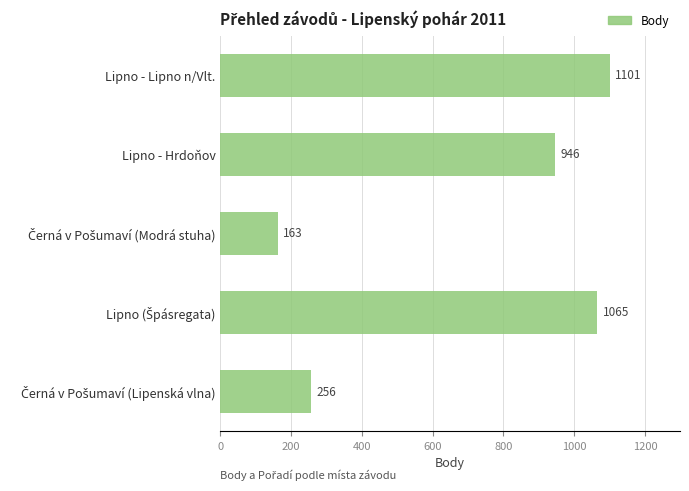

How many bars are there in total?

5